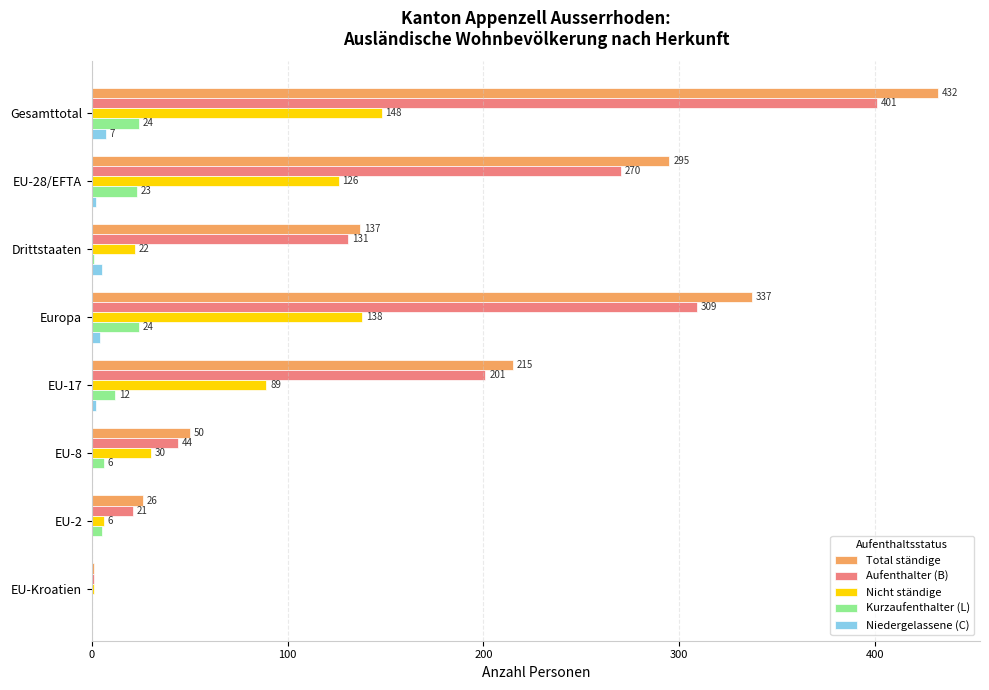

The value of Nicht ständige at Gesamttotal is 70. True or false?

False